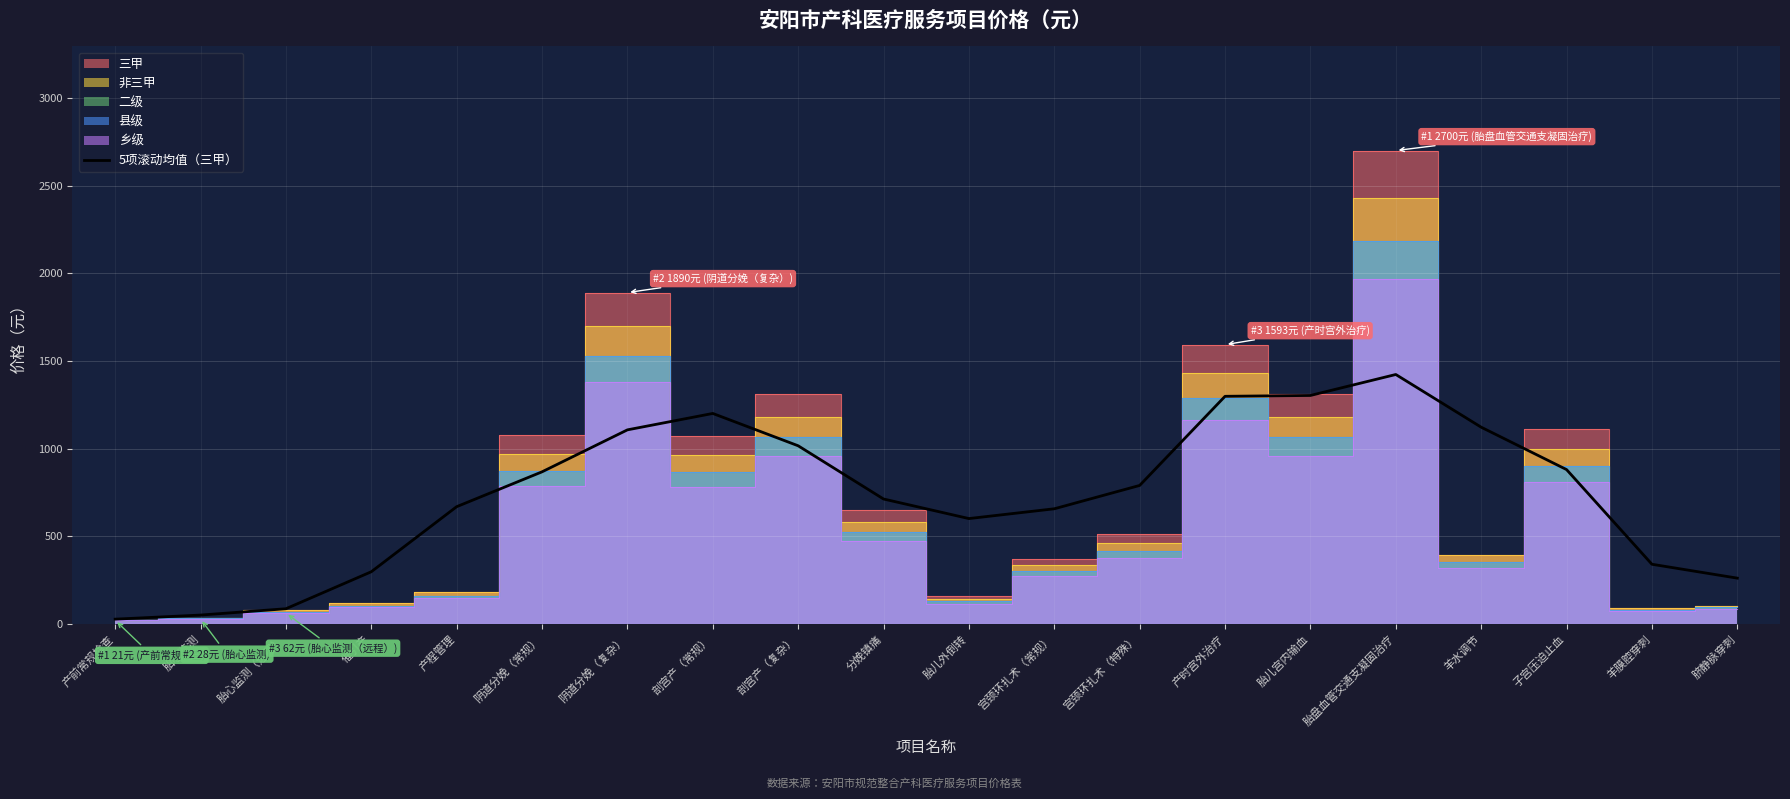

What is the label of the 17th point from the right?

催引产